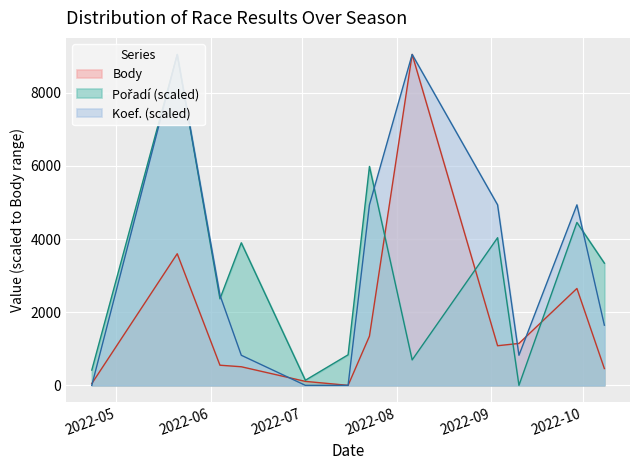

Which series has the largest total across all categories?

Koef.